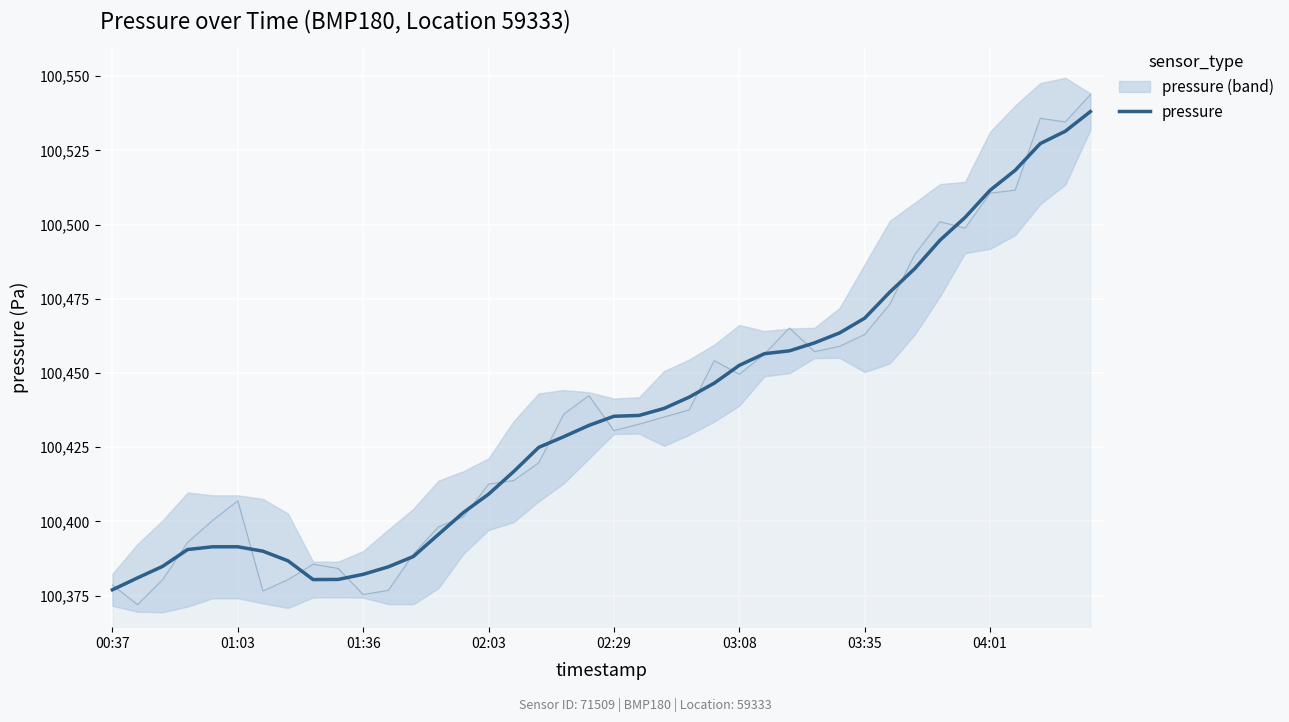

Which label corresponds to the smallest value in the chart?

00:37